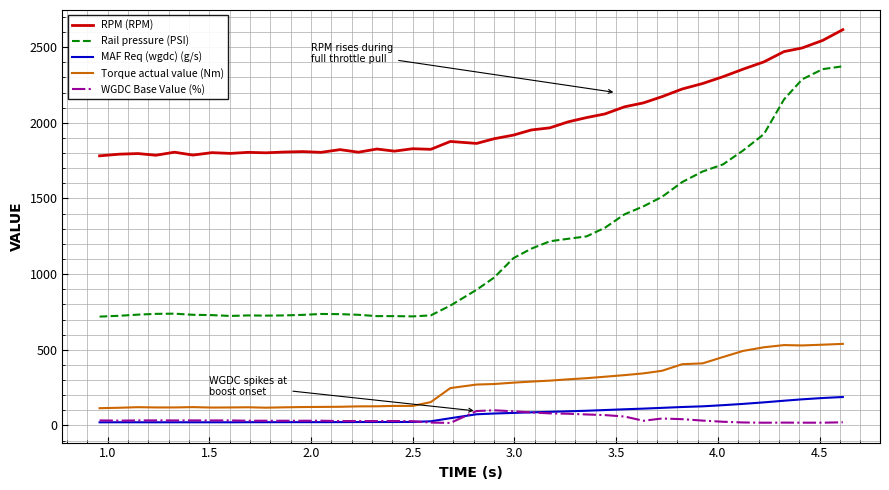

What is the highest value of the Rail pressure (PSI) series?

2374.0